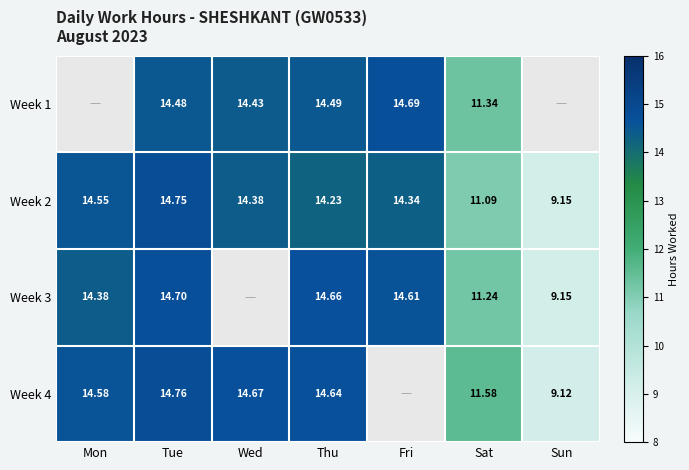

Where does the Week 2 series first go above 14?

Mon